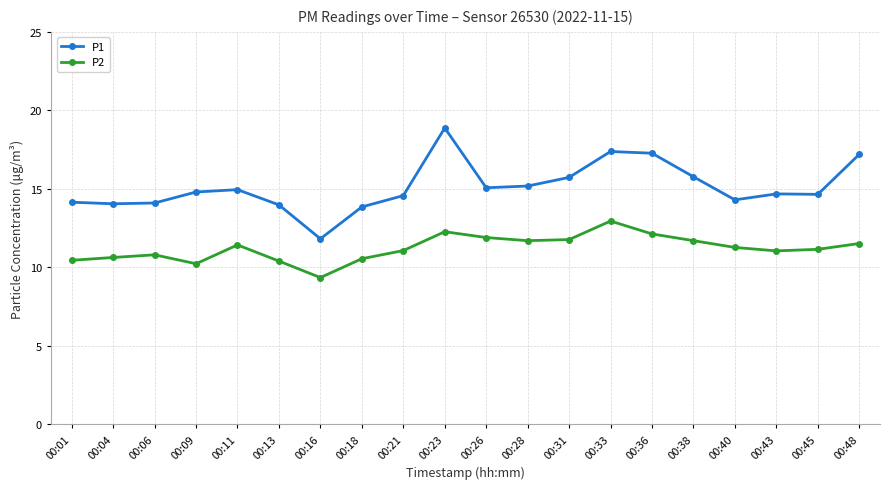

What is the difference between the highest and lowest values at 00:26?

3.2